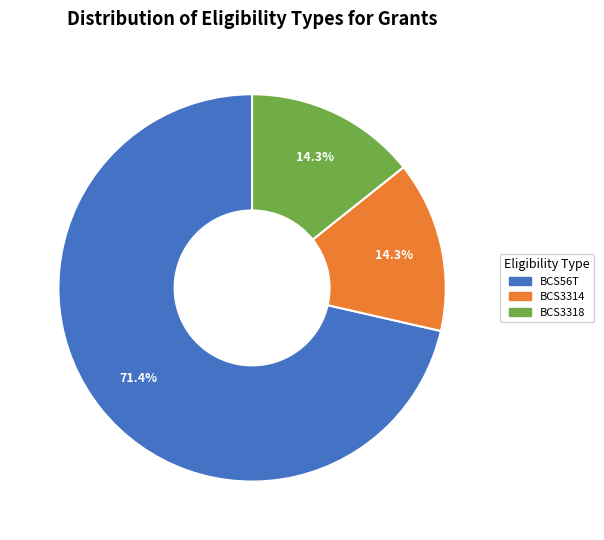

To the nearest percent, what is the difference between the BCS3318 and BCS56T slice percentages?

57%